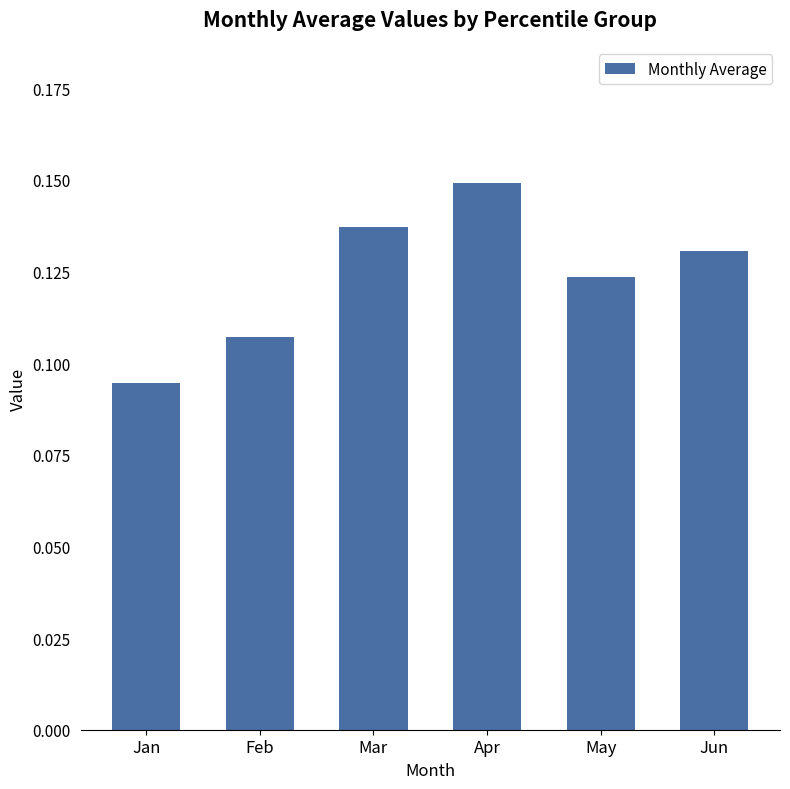

What is the sum of the values at Jan and Mar?

0.2